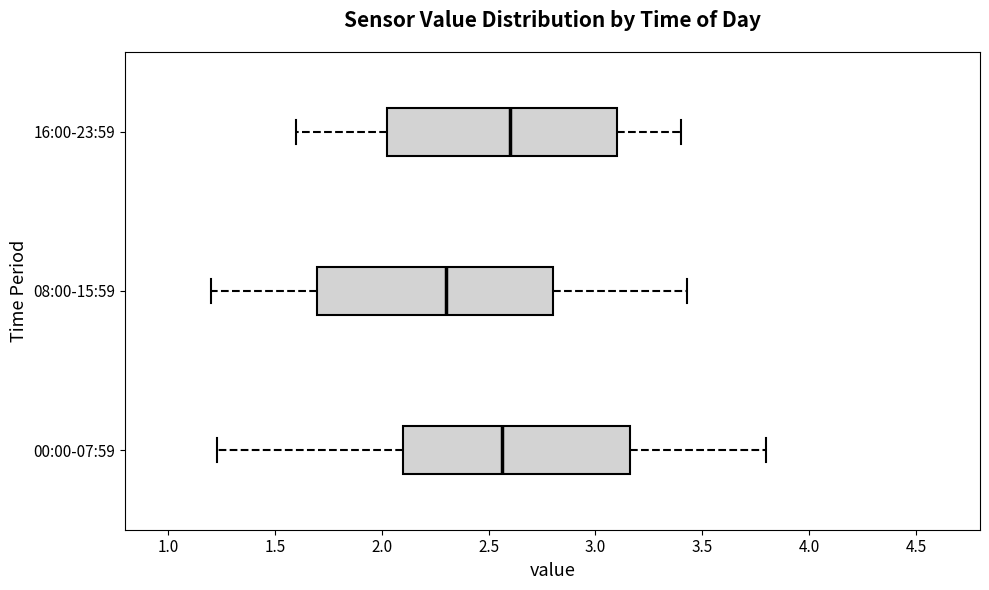

Where is the left edge of the box for 00:00-07:59 on the x-axis? The values are not printed on the chart, so give them approximately, as read against the axis.

2.10